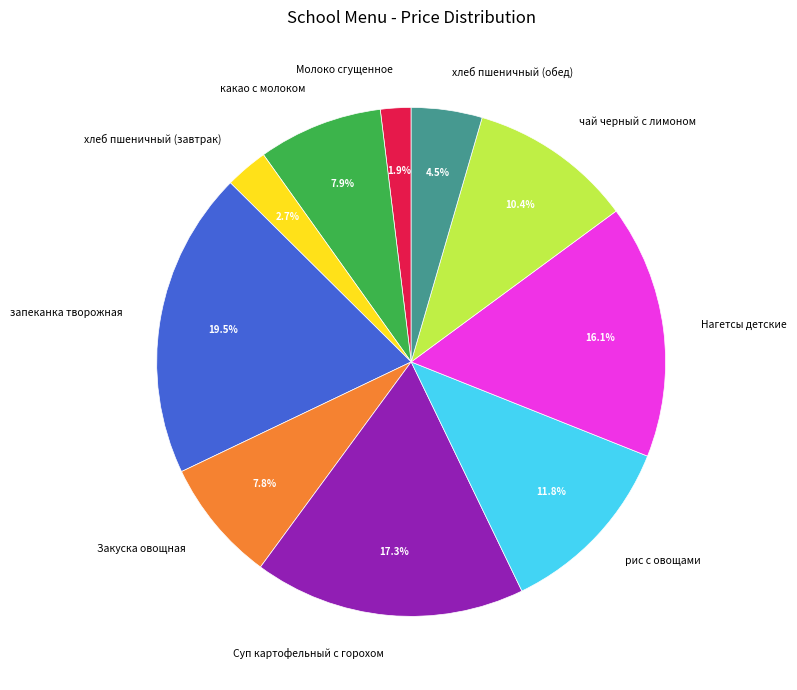

To the nearest percent, what percentage of the pie is Суп картофельный с горохом?

17%